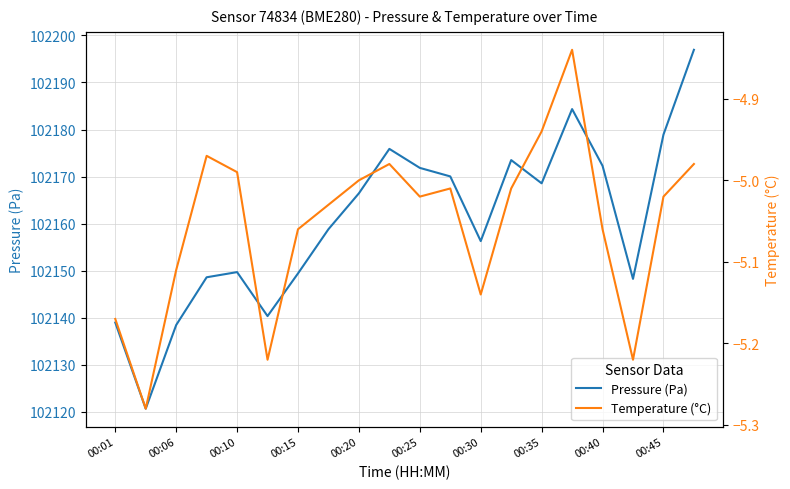

True or false: Temperature (°C) has a value of -5.2 at 00:01.

True